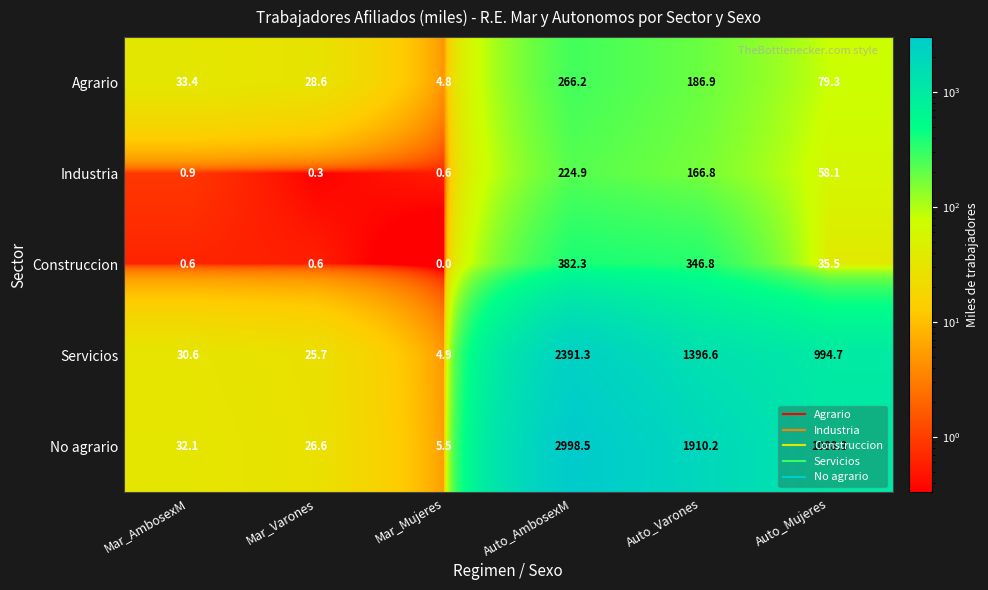

The value of No agrario at Mar_Mujeres is 5.5. True or false?

True